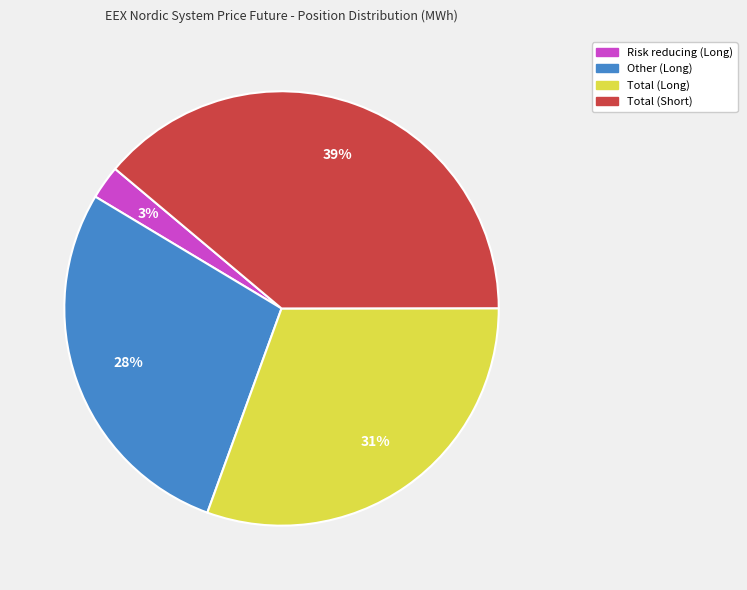

To the nearest percent, what portion does Risk reducing (Long) represent?

3%